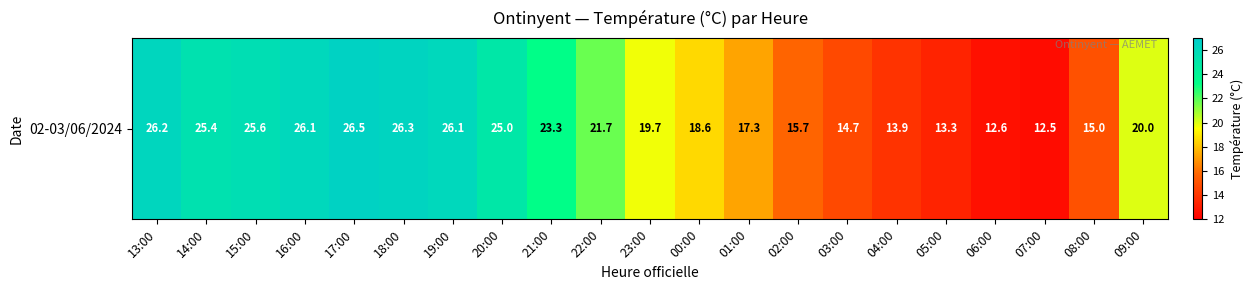

Which category has the lowest value across all series?

07:00